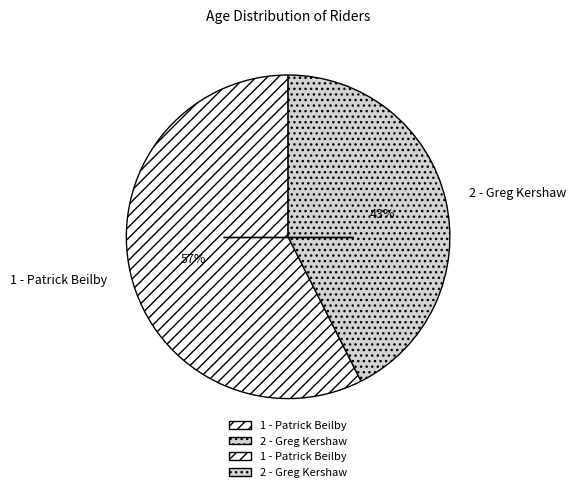

Does 2 - Greg Kershaw account for over 50% of the chart?

No